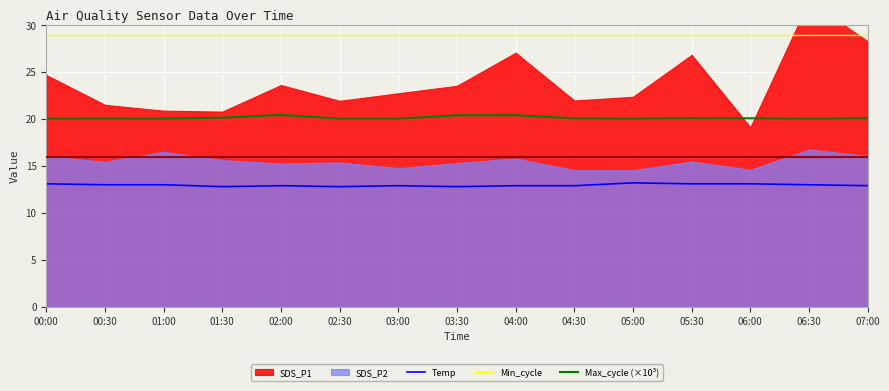

The Max_cycle (×10³) series shows 20.1 at 04:30. True or false?

True